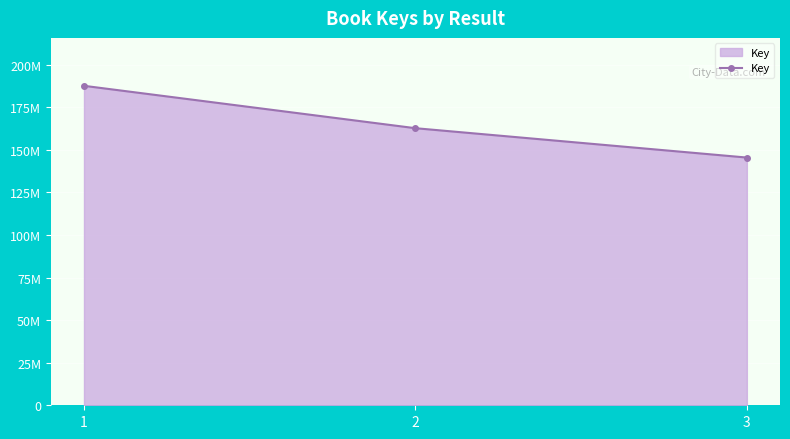

What is the sum of all values?

495732035